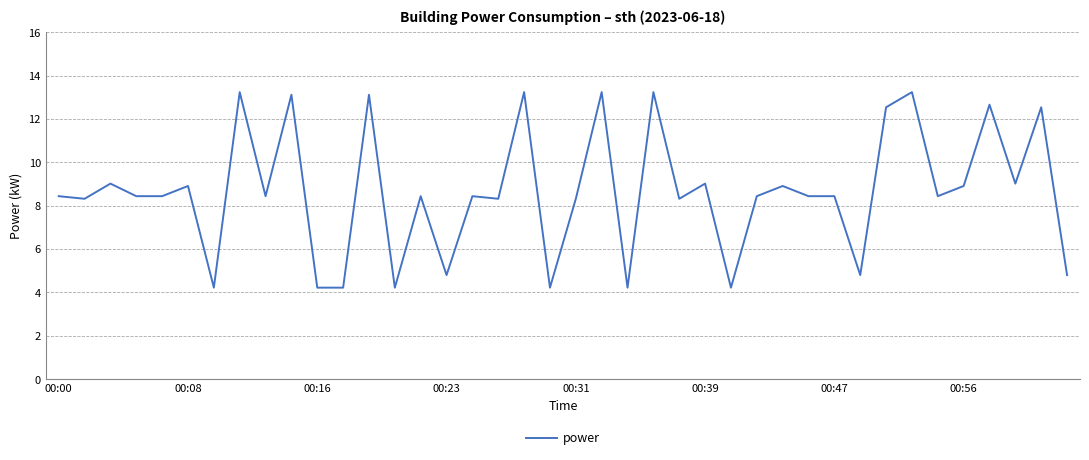

True or false: the data has more than 1 interior local peaks.

True